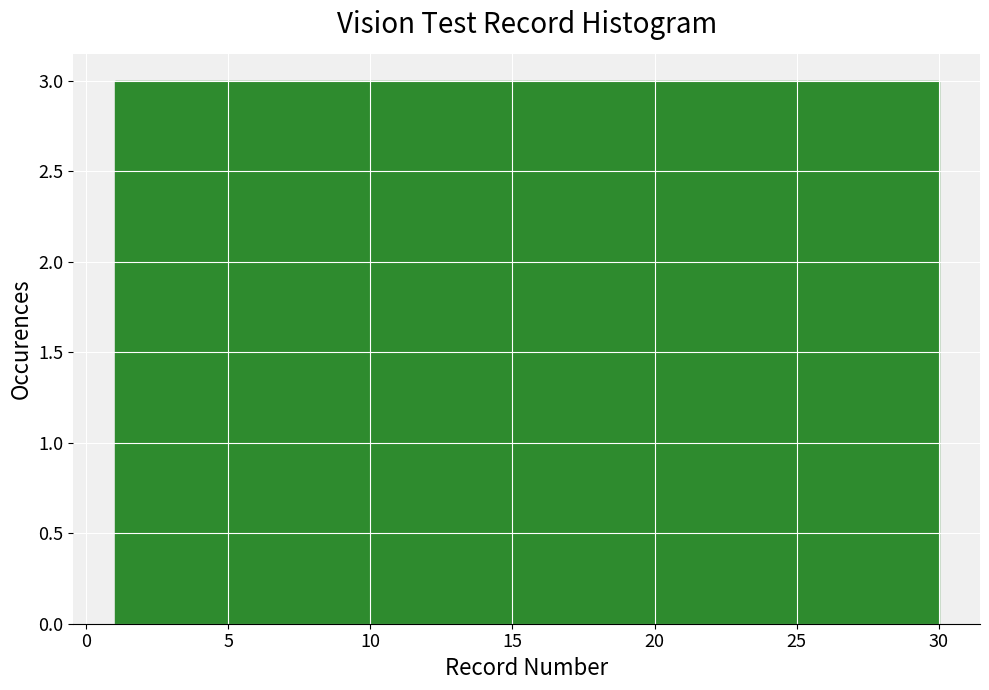

Reading left to right, transcribe this chart: for each bar, give the range it covers on the x-axis and its height. Neither the bar edges nor the heights are printed on the chart, so give them approximately, as read against the axes.

1.0 to 3.9: 3
3.9 to 6.8: 3
6.8 to 9.7: 3
9.7 to 12.6: 3
12.6 to 15.5: 3
15.5 to 18.4: 3
18.4 to 21.3: 3
21.3 to 24.2: 3
24.2 to 27.1: 3
27.1 to 30.0: 3